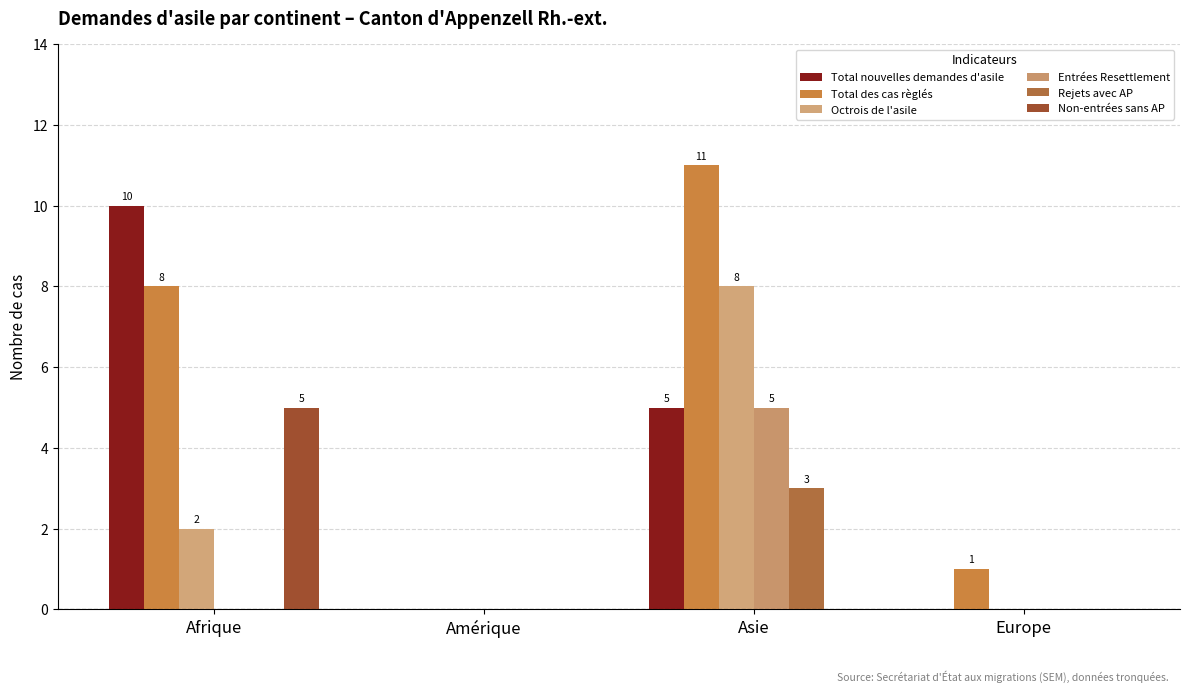

How many distinct data groups are displayed?

6